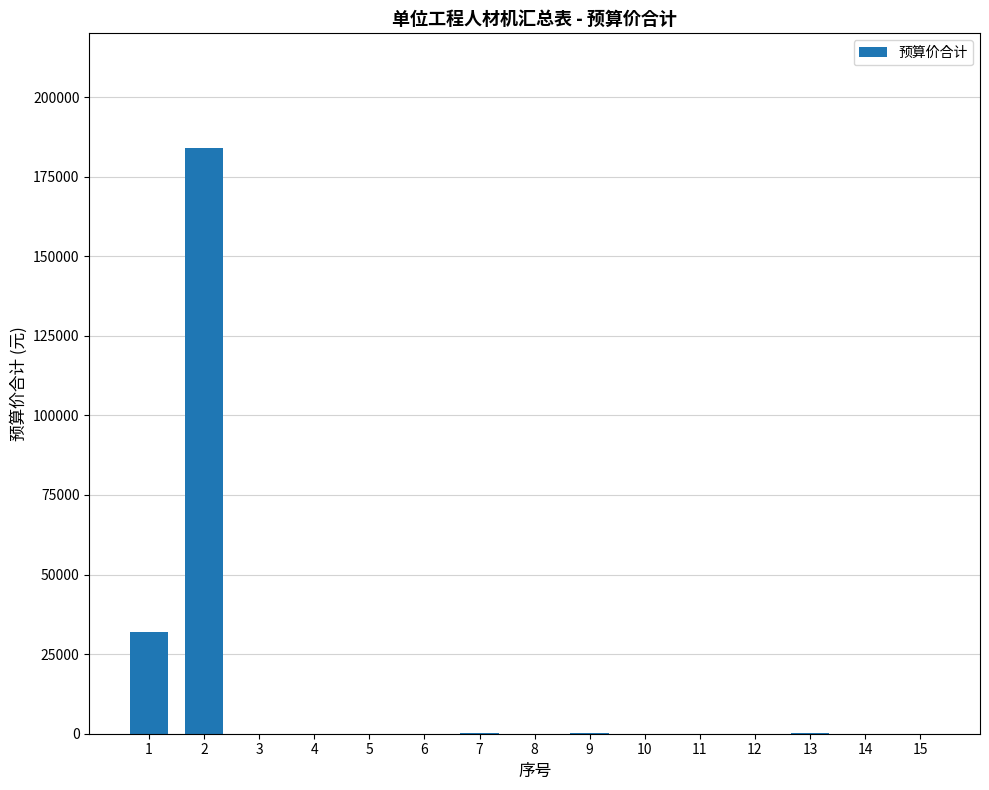

Are the bars horizontal?

No